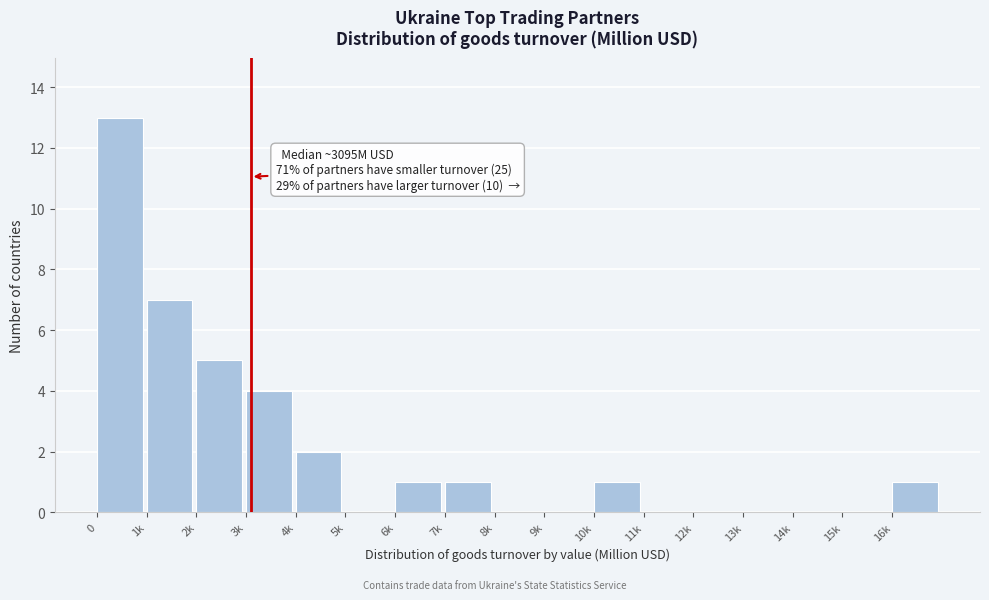

Reading left to right, what are all the values shown in this chart?

0=13	1k=7	2k=5	3k=4	4k=2	5k=0	6k=1	7k=1	8k=0	9k=0	10k=1	11k=0	12k=0	13k=0	14k=0	15k=0	16k=1